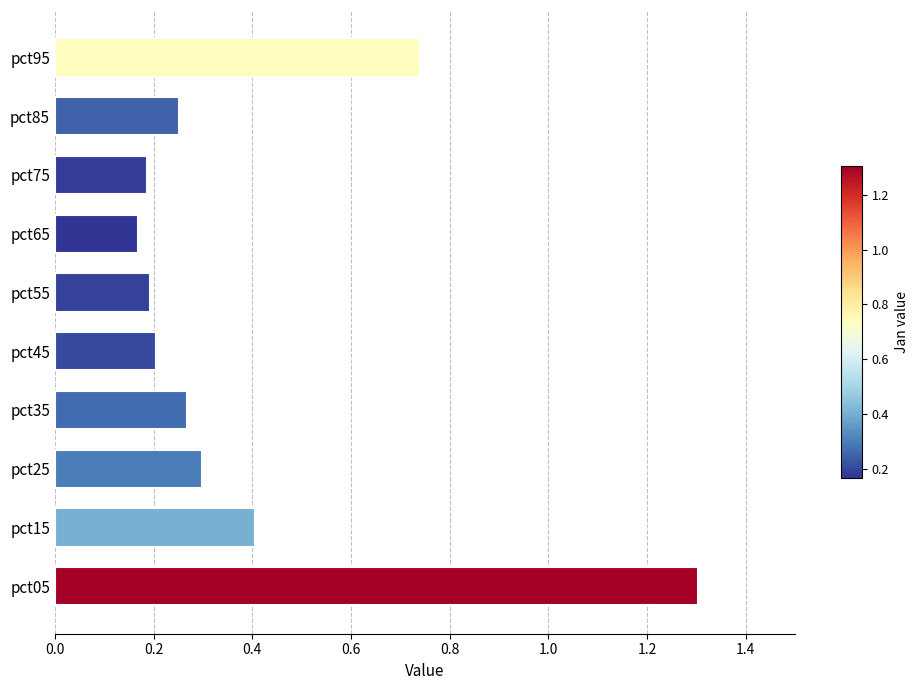

What is the difference between the values at pct05 and pct15?

0.9